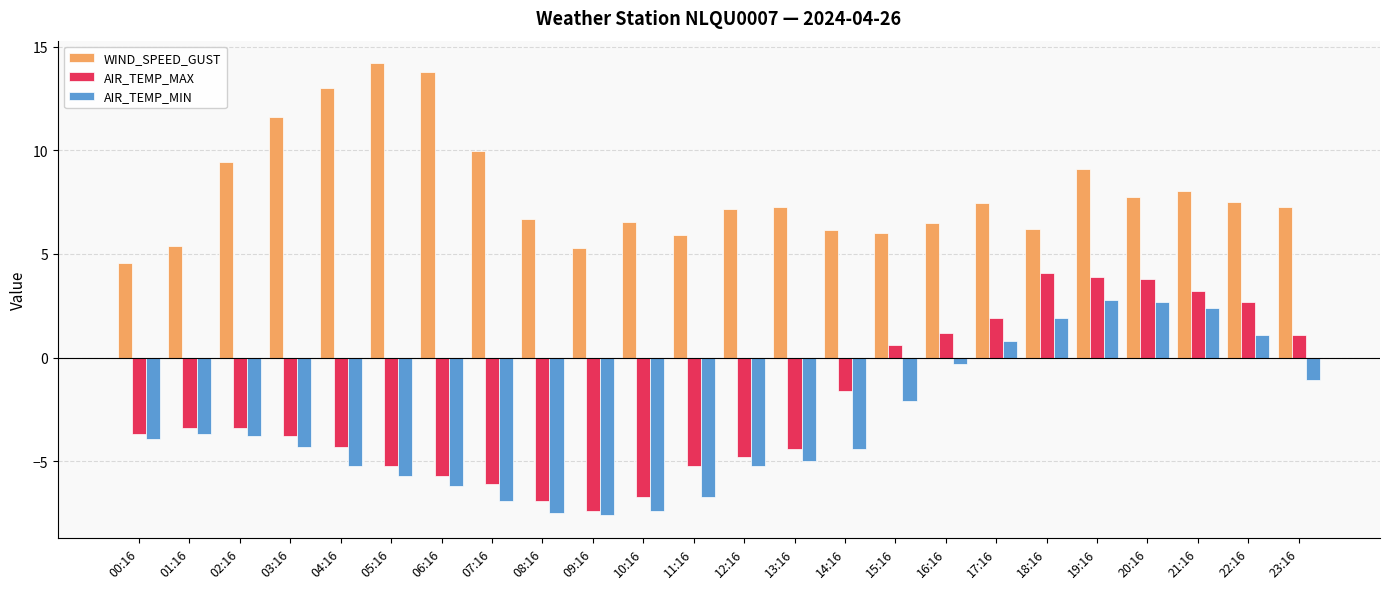

How many data points in AIR_TEMP_MIN are less than -3?

15